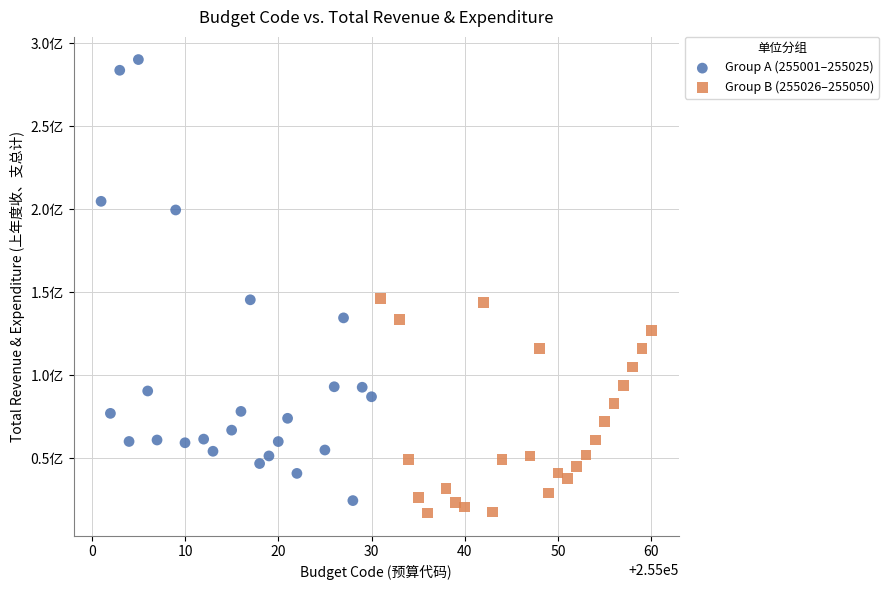

Which series contains the lowest Y value?

Group B (255026–255050)